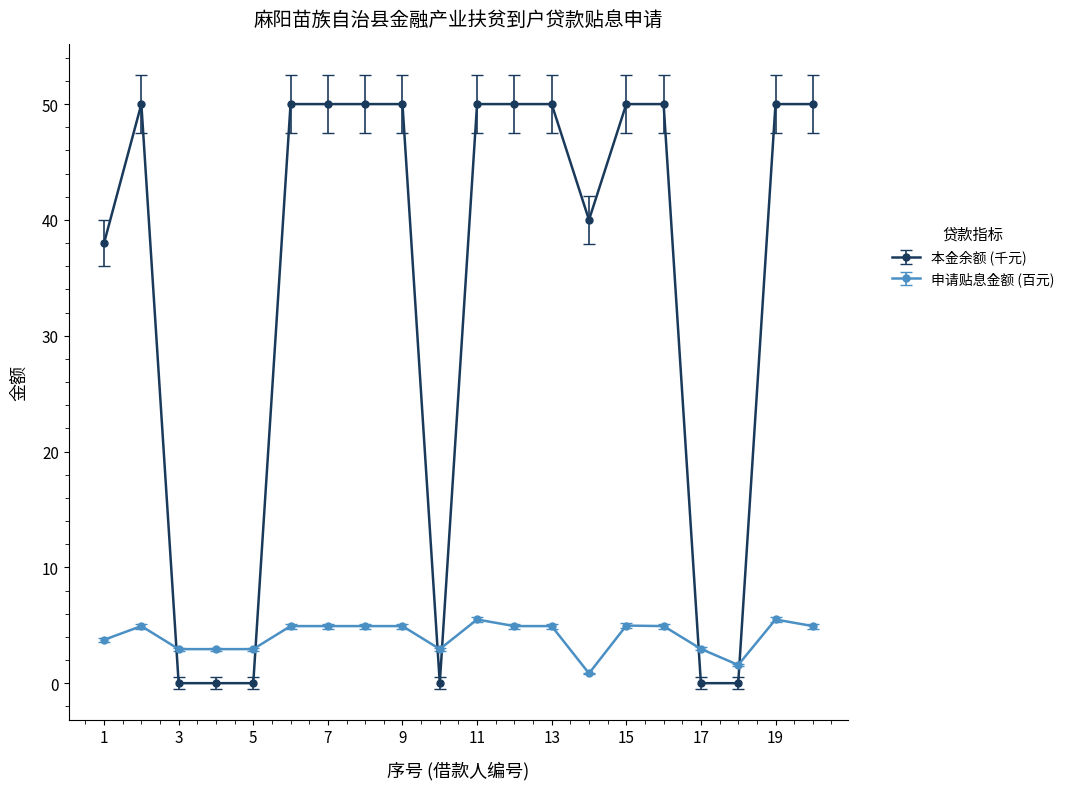

How many distinct data groups are displayed?

2